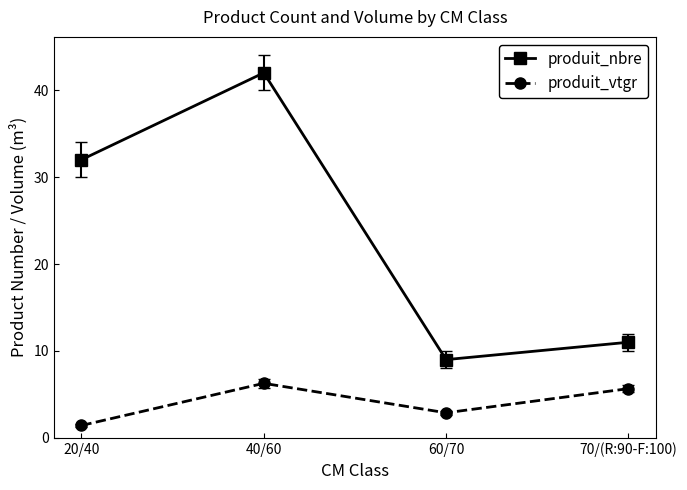

Reading left to right, extract all data points from this chart.

produit_nbre: 20/40=32.0	40/60=42.0	60/70=9.0	70/(R:90-F:100)=11.0
produit_vtgr: 20/40=1.4	40/60=6.3	60/70=2.9	70/(R:90-F:100)=5.7